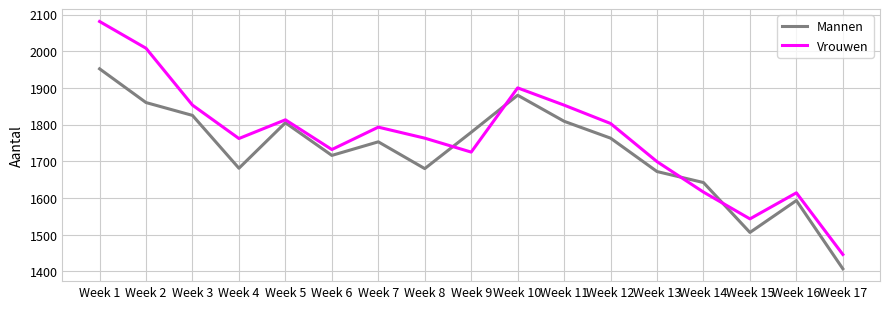

Where does the Vrouwen series first go above 1763?

Week 1